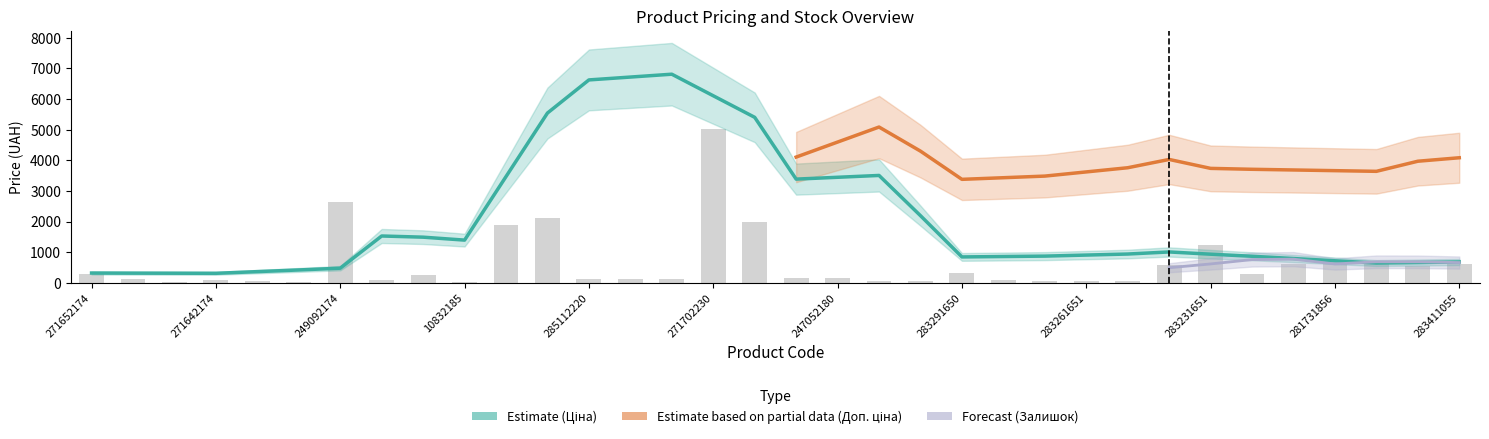

List the series in order of their overall mean, highest first.

Доп. ціна, Ціна, Залишок